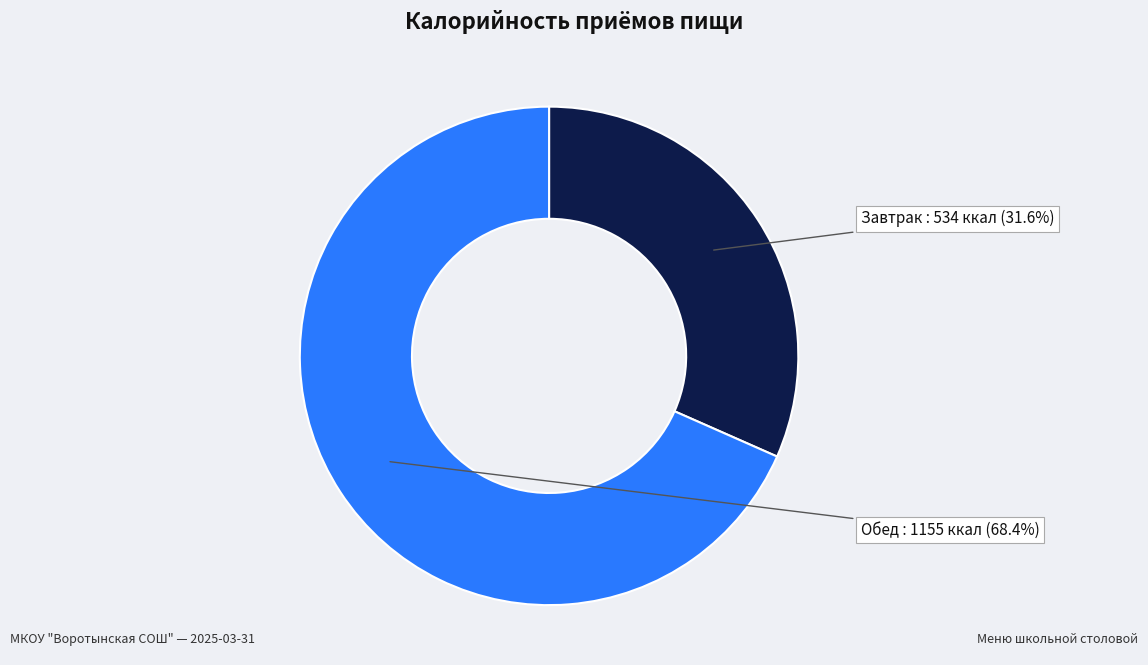

Does any single category account for the majority?

Yes